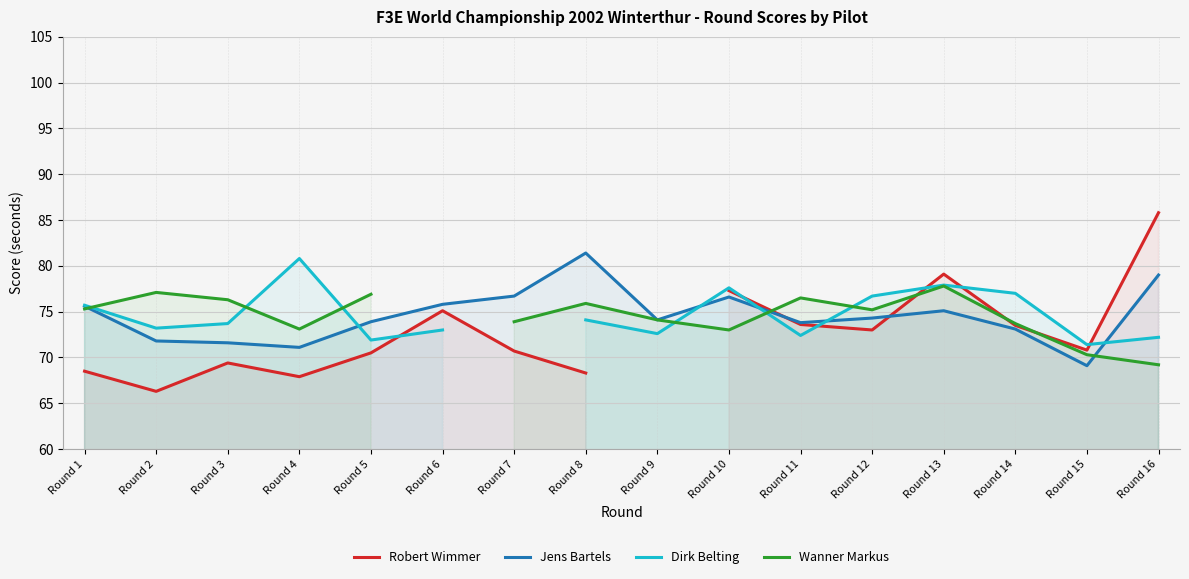

True or false: Robert Wimmer and Dirk Belting cross at least once.

True